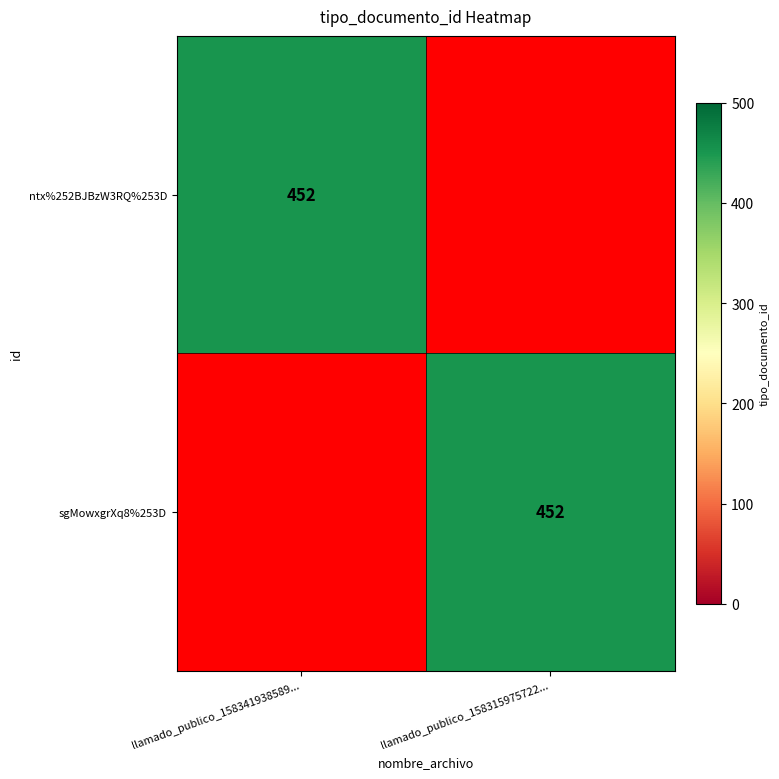

The value of sgMowxgrXq8%253D at llamado_publico_158315975722... is 782. True or false?

False